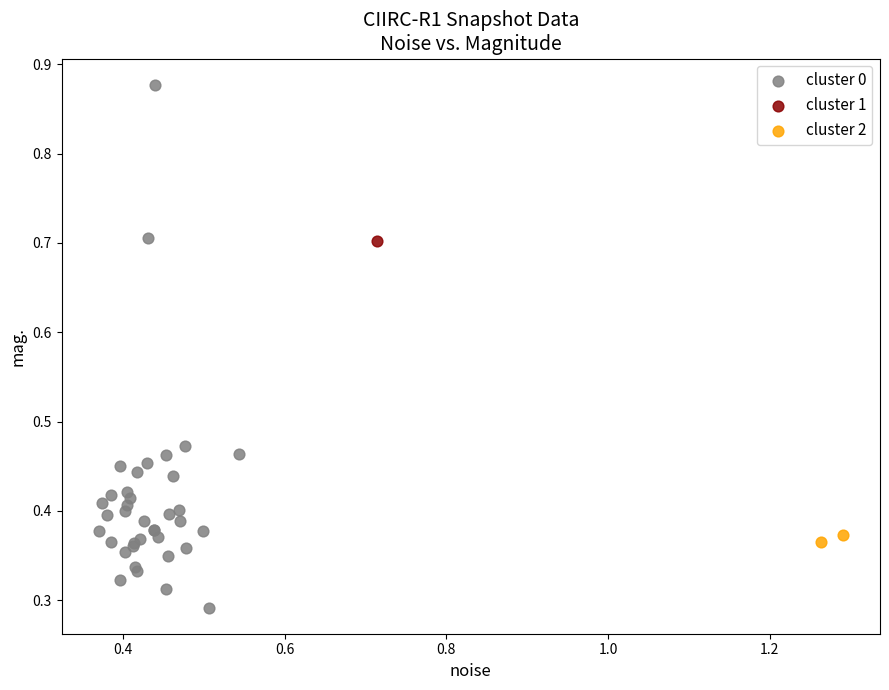

What are all the series names shown in the legend?

cluster 0, cluster 1, cluster 2